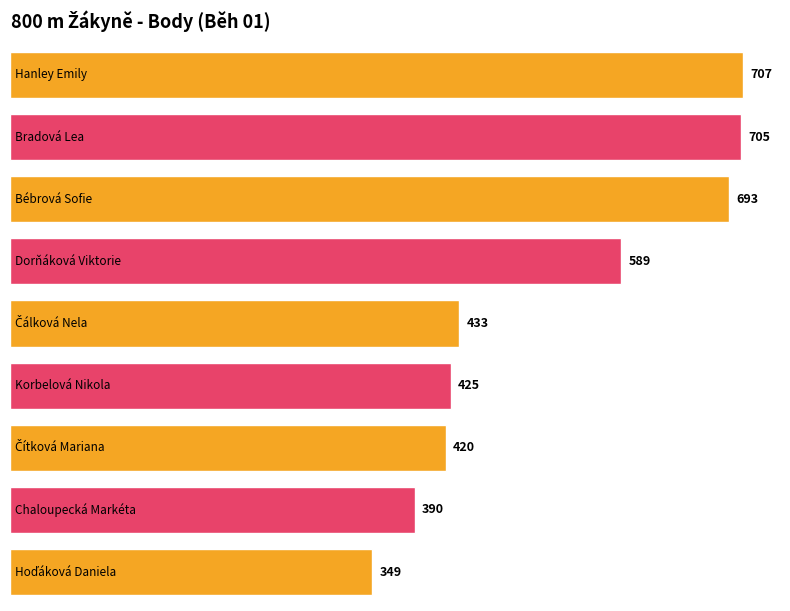

At which category does the chart reach its minimum across all series?

Hoďáková Daniela